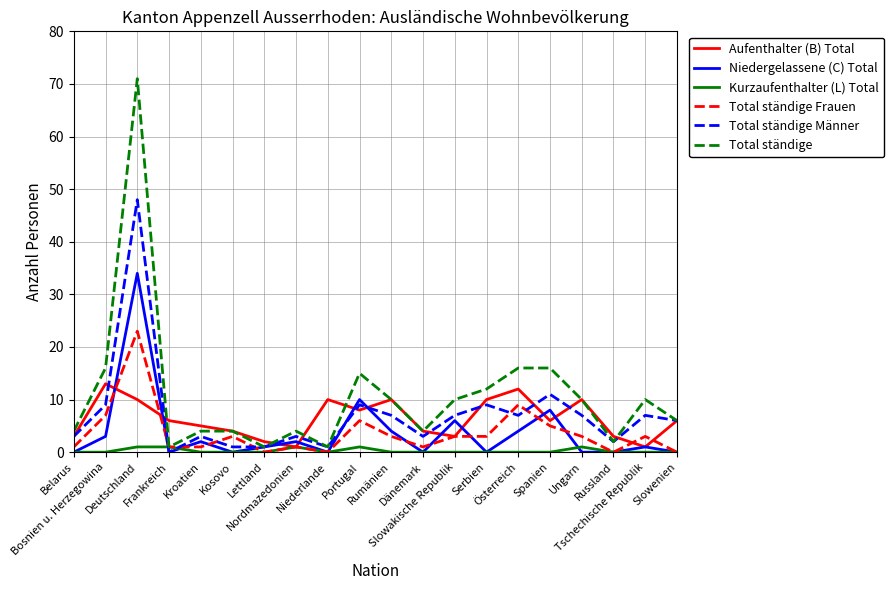

Which series has the largest total across all categories?

Total ständige